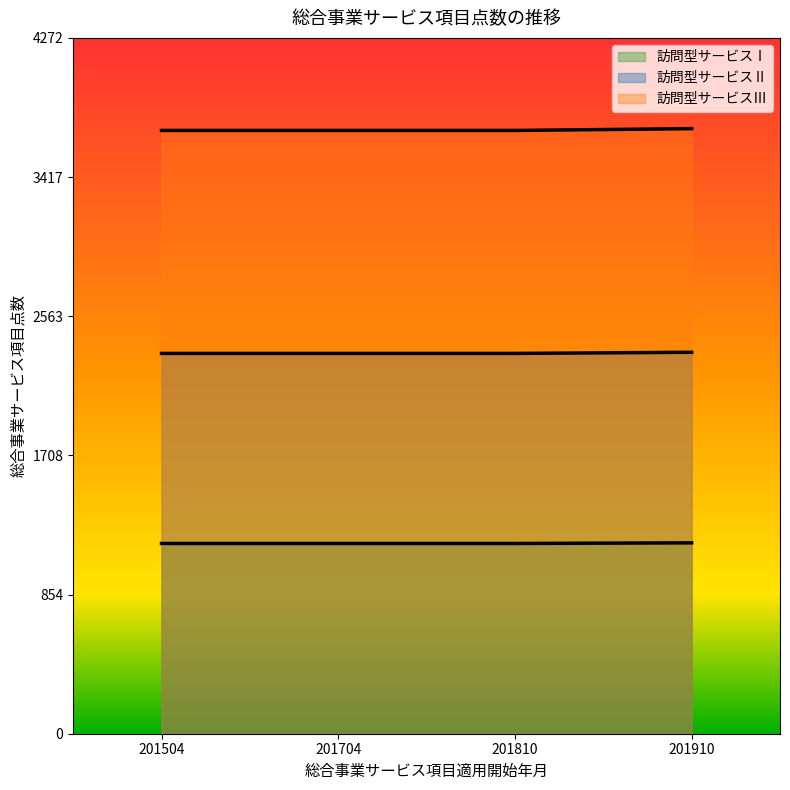

Between 201704 and 201504, which is larger?

201704